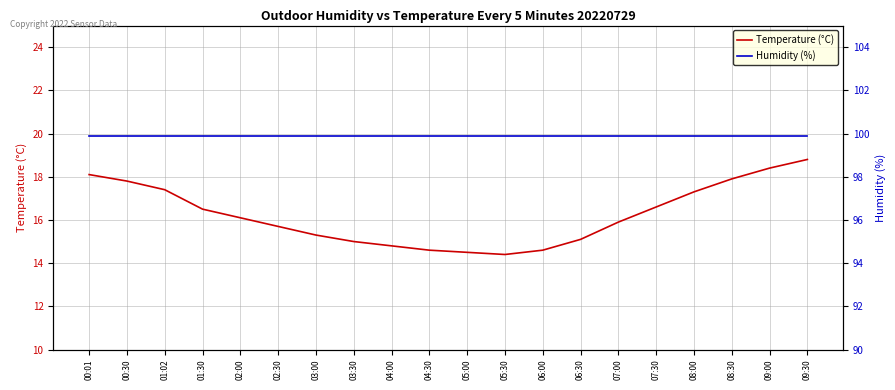

List the labels in order of Temperature (°C) value, largest first.

09:30, 09:00, 00:01, 08:30, 00:30, 01:02, 08:00, 07:30, 01:30, 02:00, 07:00, 02:30, 03:00, 06:30, 03:30, 04:00, 04:30, 06:00, 05:00, 05:30